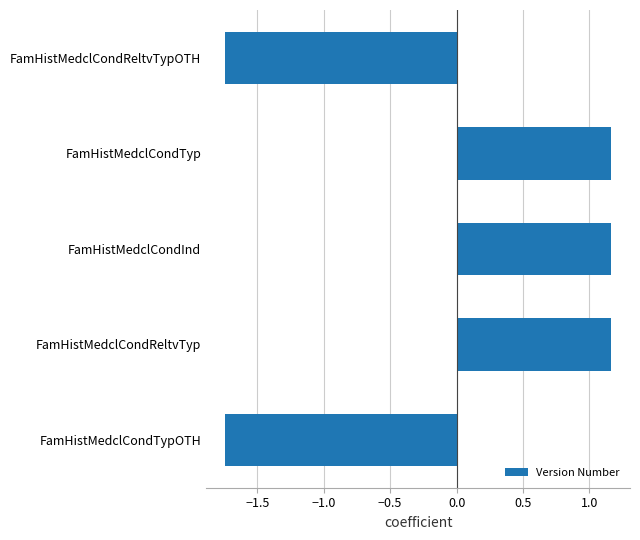

What is the label of the 4th bar from the bottom?

FamHistMedclCondTyp